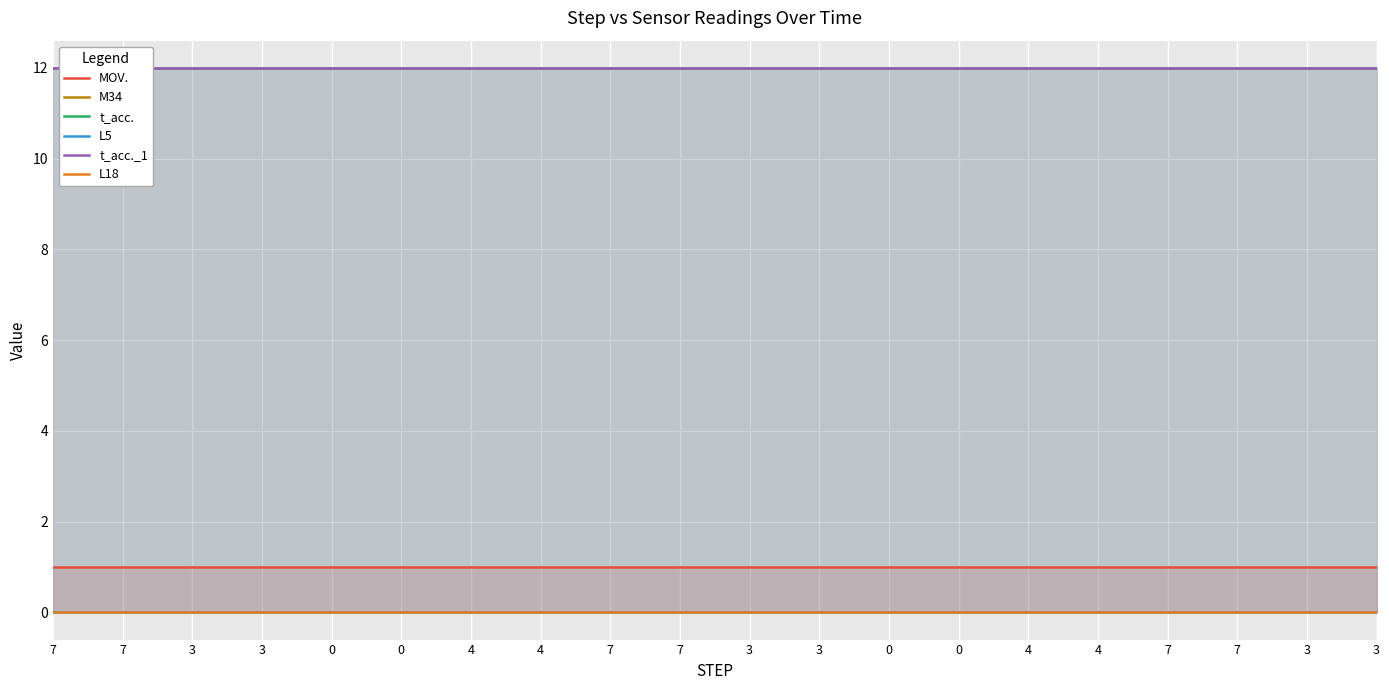

At which label does L5 reach its minimum?

7